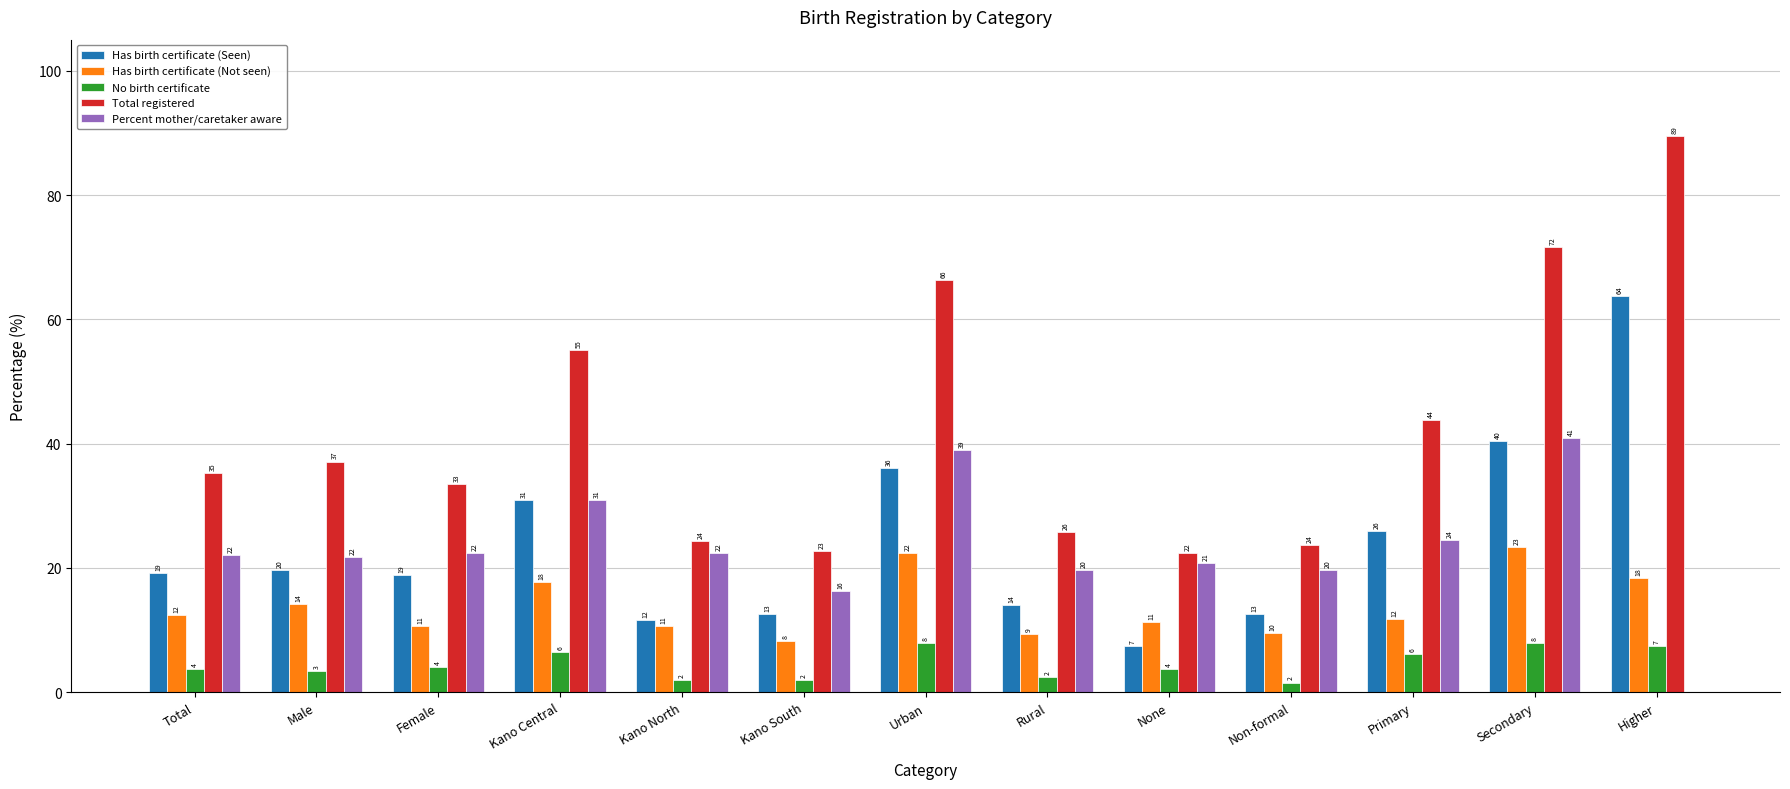

Are the bars grouped side by side (vs. stacked)?

Yes